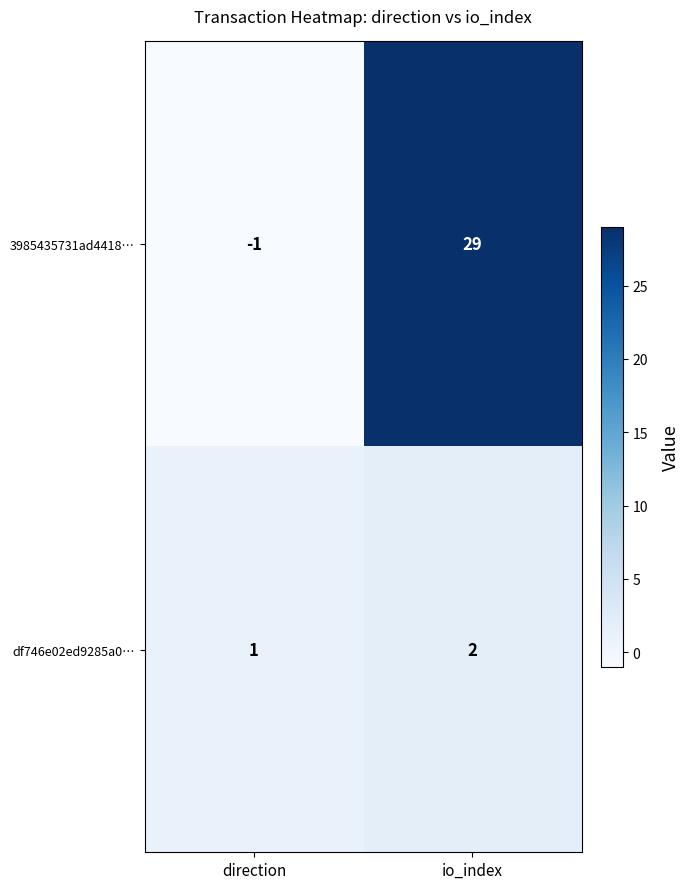

What is the maximum value for 3985435731ad4418…?

29